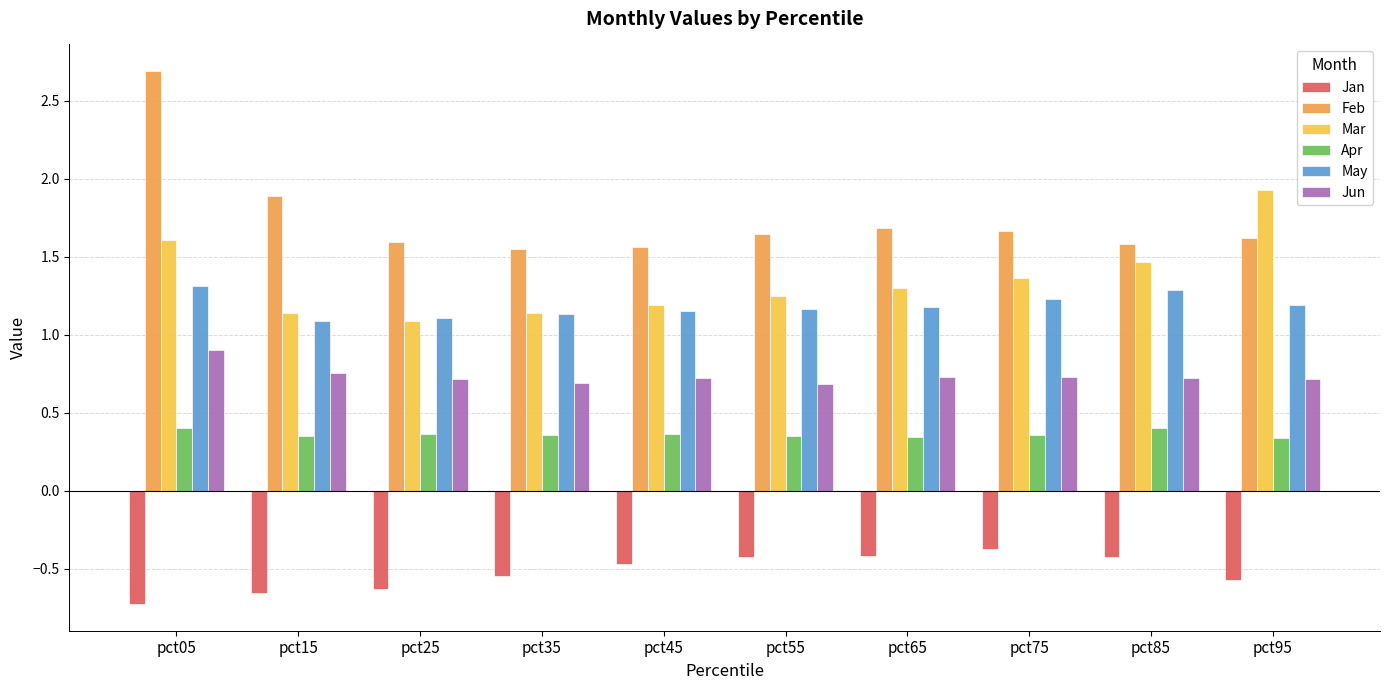

At pct65, list the series in order from smallest to largest.

Jan, Apr, Jun, May, Mar, Feb